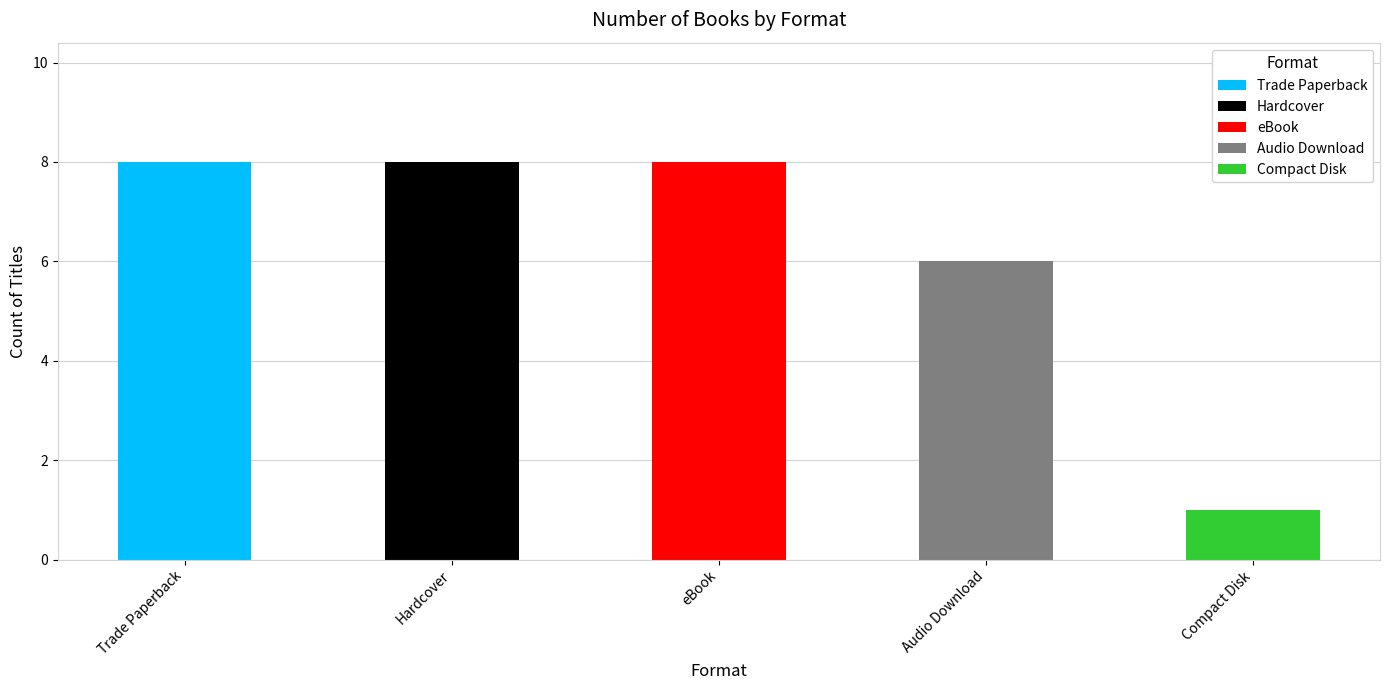

What is the difference between the maximum and minimum values?

7